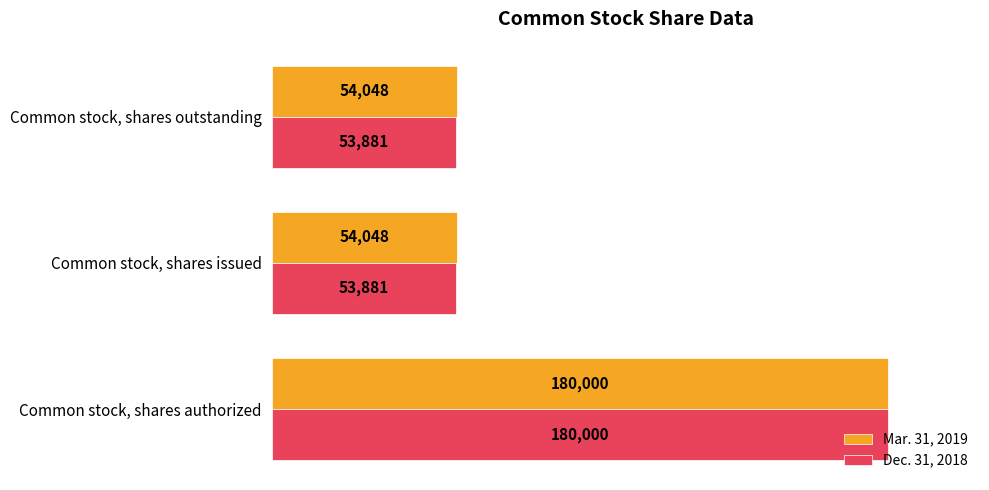

What is the maximum value for Dec. 31, 2018?

180000